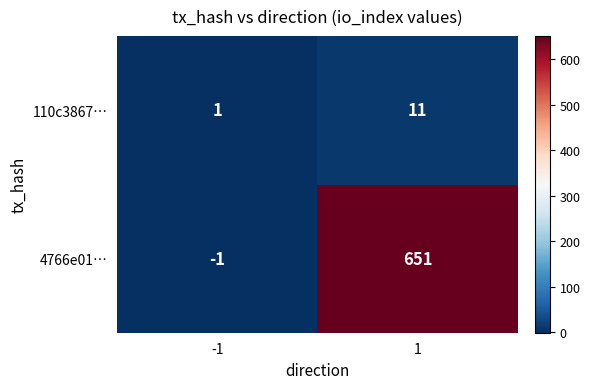

The 110c3867… series shows 0 at -1. True or false?

False